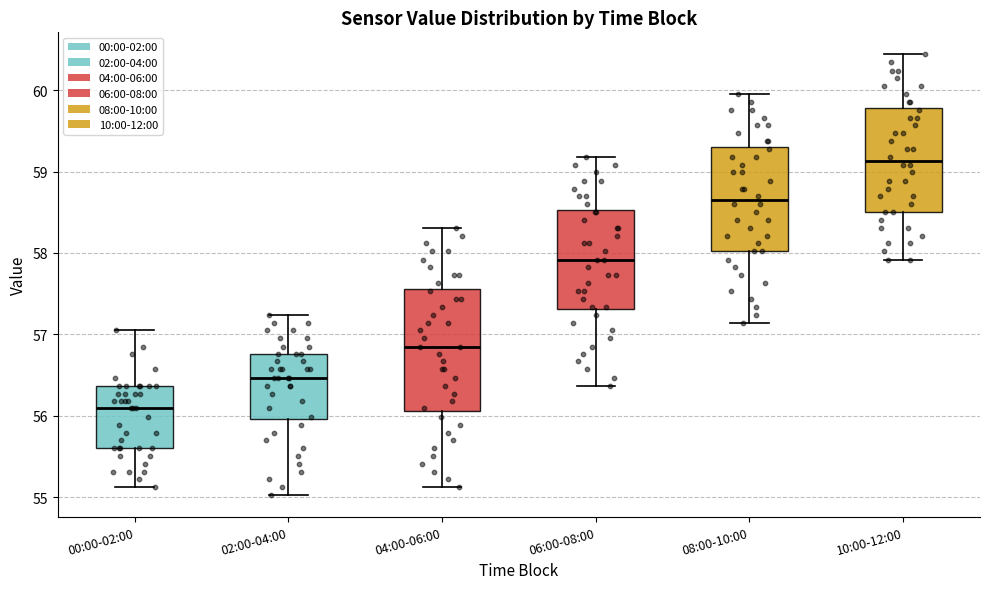

Which box has the lowest median line?

00:00-02:00